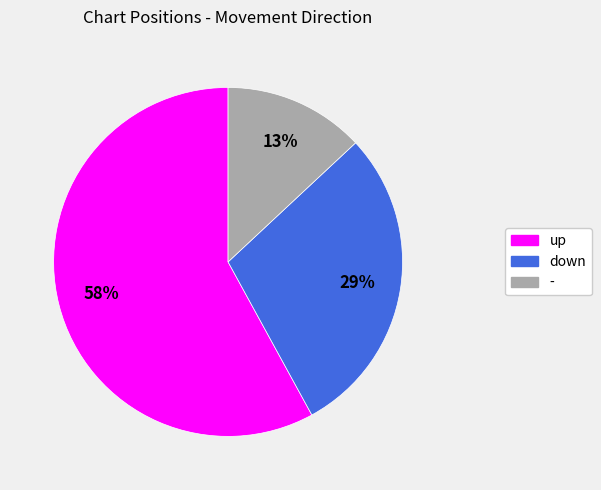

Which has a higher value, - or down?

down